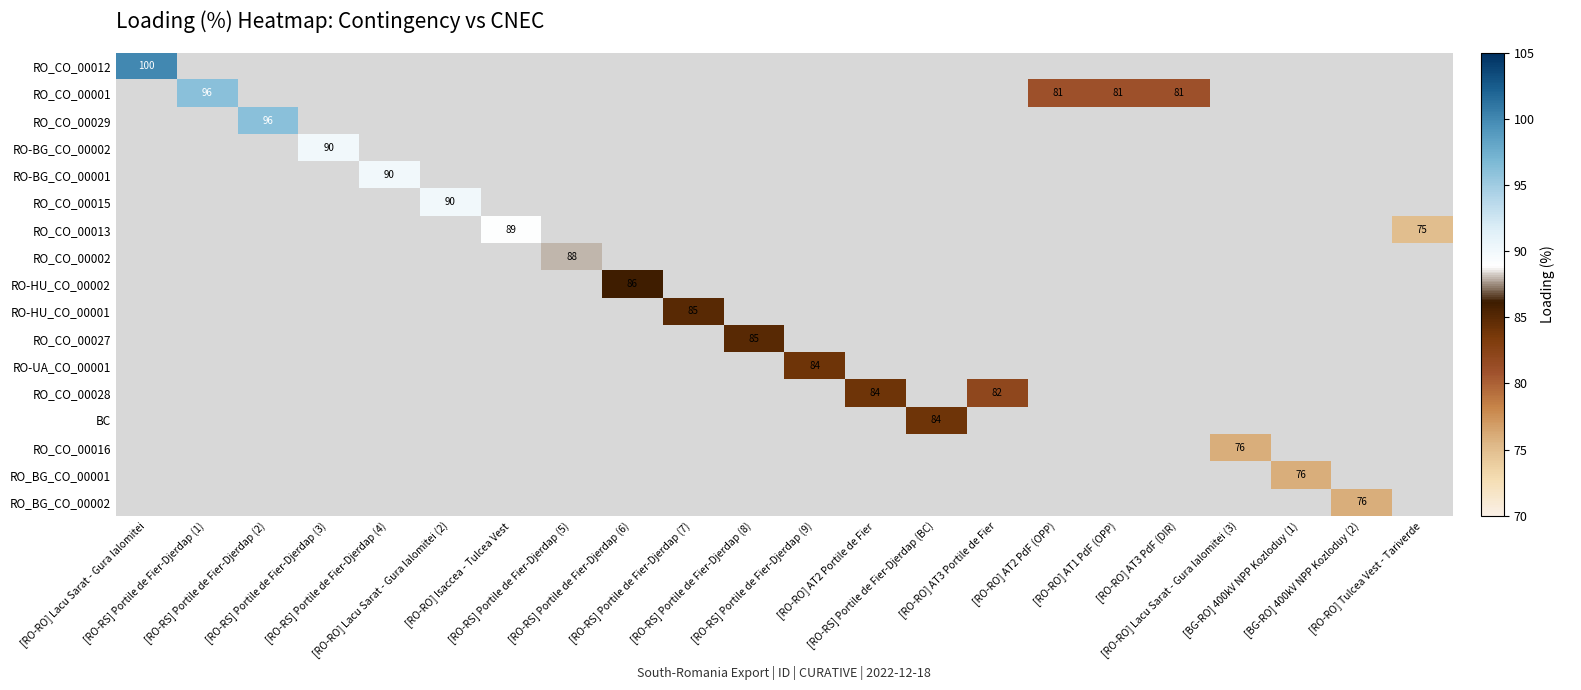

Is it true that RO_BG_CO_00002 equals 29 at [RO-RO] Lacu Sarat - Gura Ialomitei?

False